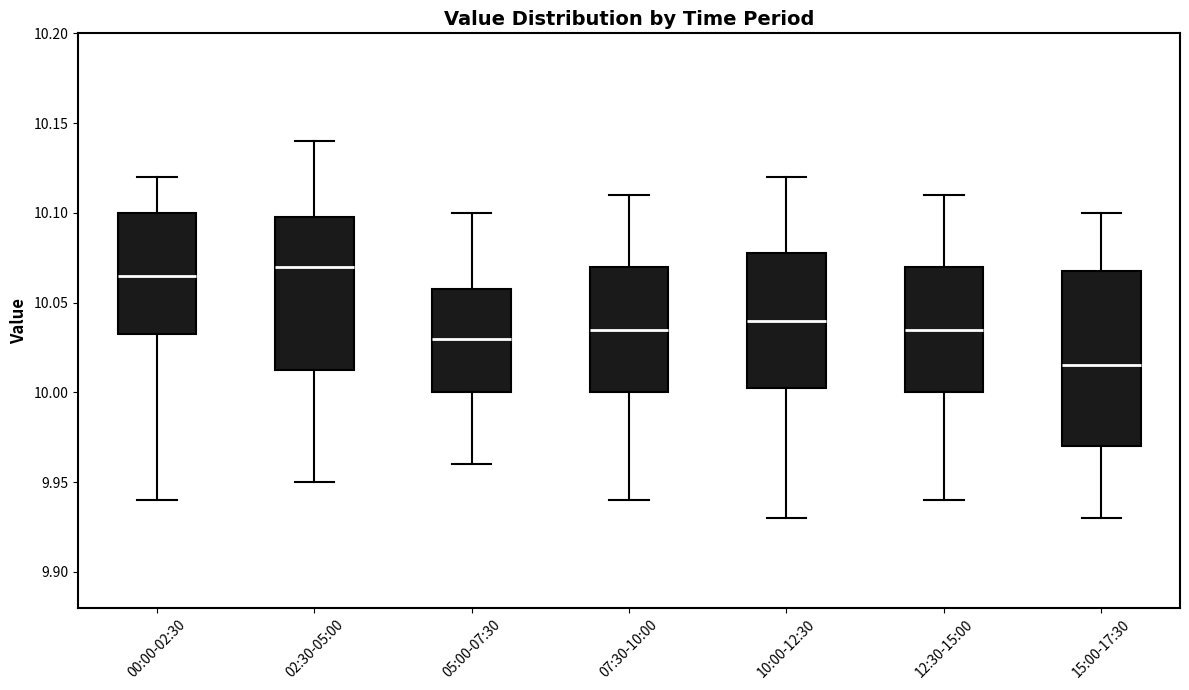

Which box is the tallest, from its lower edge to its upper edge?

15:00-17:30